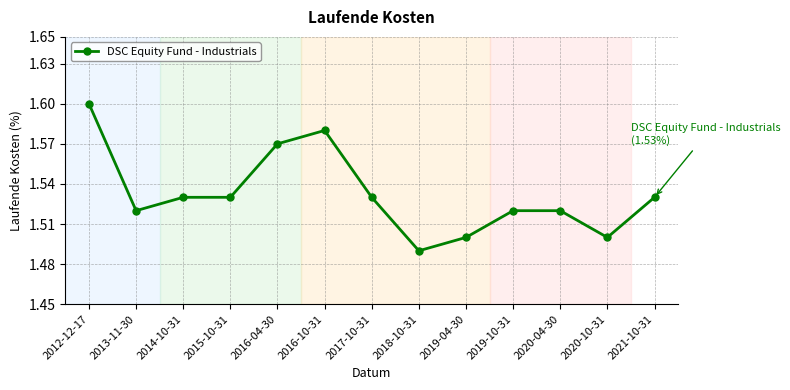

At which category does the data reach its first local valley?

2013-11-30